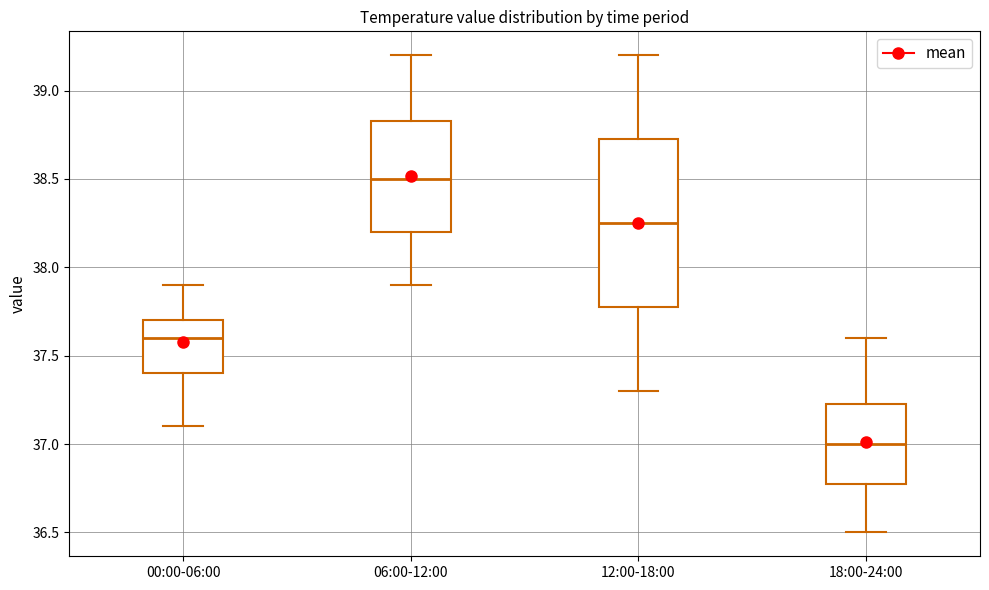

Reading left to right, transcribe this box plot: for each box, give where its median line is, the range the box spans, and where its two whiskers end, as read against the y-axis. The values are not printed on the chart, so give them approximately, as read against the axis.

00:00-06:00: median 37.60, box 37.40 to 37.70, whiskers 37.10 to 37.90
06:00-12:00: median 38.50, box 38.20 to 38.85, whiskers 37.90 to 39.20
12:00-18:00: median 38.25, box 37.80 to 38.75, whiskers 37.30 to 39.20
18:00-24:00: median 37.00, box 36.80 to 37.25, whiskers 36.50 to 37.60